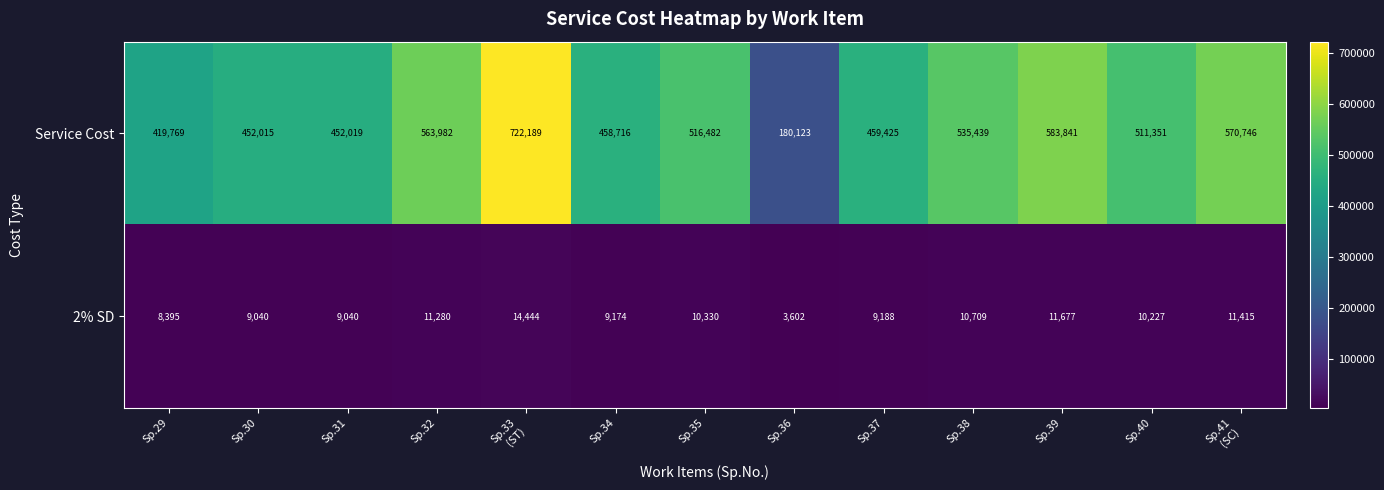

Where is Service Cost nearest to the value 451156?

Sp.30